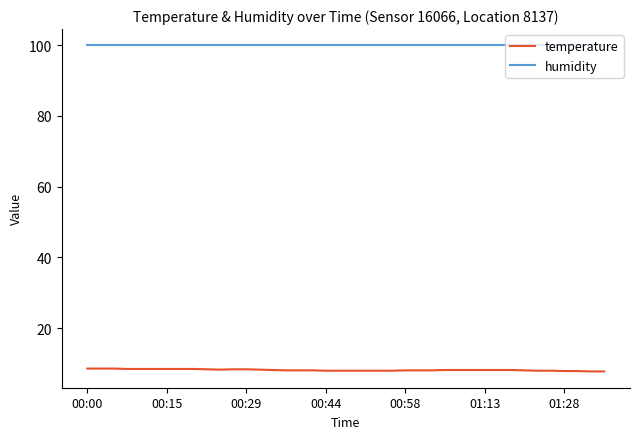

What is the highest value of the humidity series?

99.9